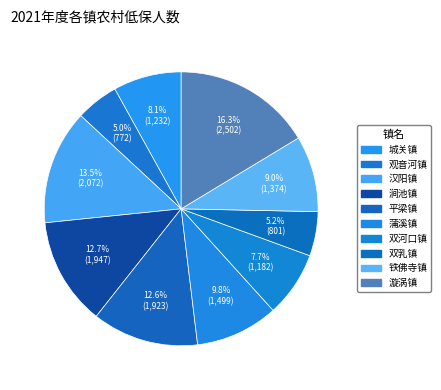

Count the number of slices in the pie.

10